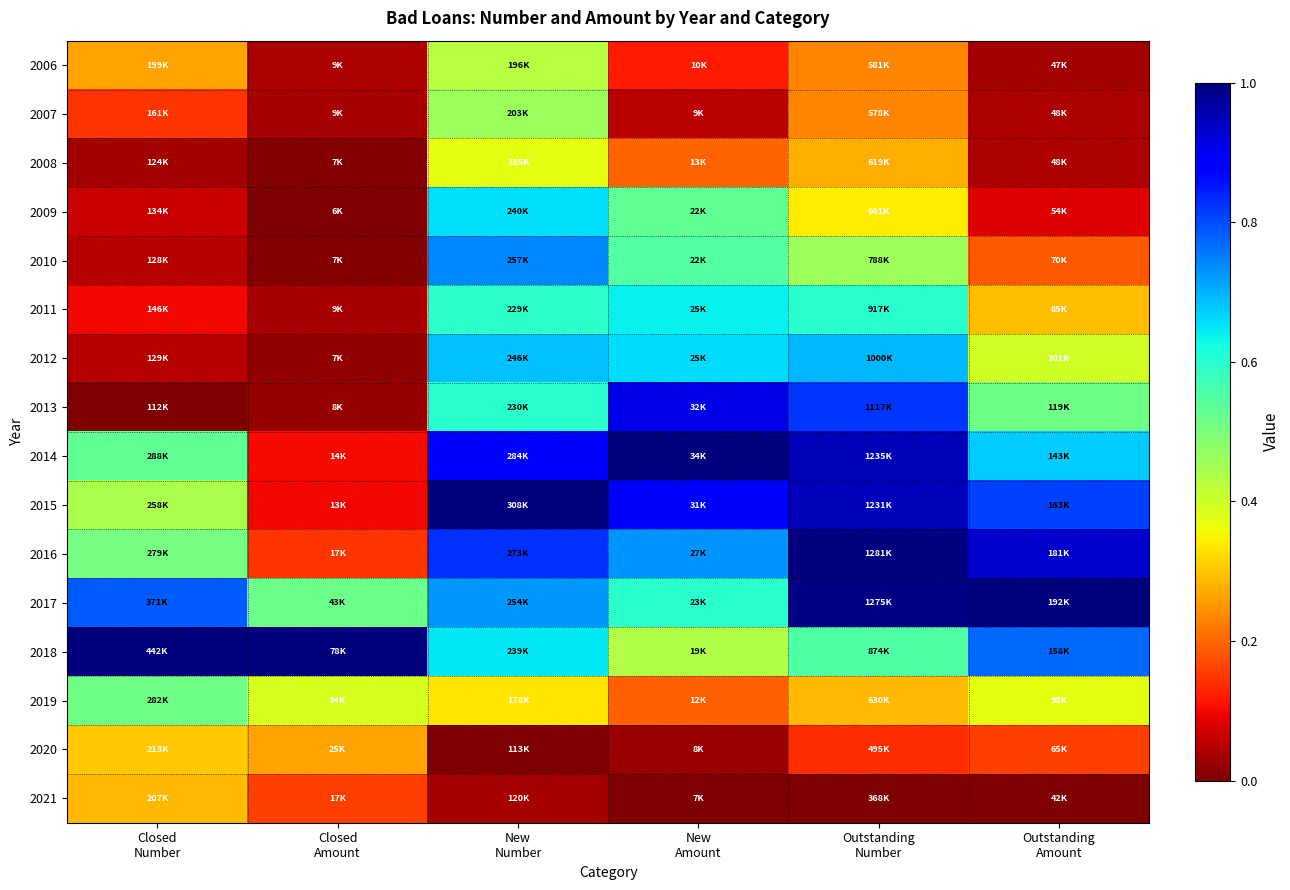

Reading left to right, list all the values displayed in this chart.

2006: Closed
Number=0.3	Closed
Amount=0.0	New
Number=0.4	New
Amount=0.1	Outstanding
Number=0.2	Outstanding
Amount=0.0
2007: Closed
Number=0.1	Closed
Amount=0.0	New
Number=0.5	New
Amount=0.1	Outstanding
Number=0.2	Outstanding
Amount=0.0
2008: Closed
Number=0.0	Closed
Amount=0.0	New
Number=0.4	New
Amount=0.2	Outstanding
Number=0.3	Outstanding
Amount=0.0
2009: Closed
Number=0.1	Closed
Amount=0.0	New
Number=0.7	New
Amount=0.5	Outstanding
Number=0.3	Outstanding
Amount=0.1
2010: Closed
Number=0.0	Closed
Amount=0.0	New
Number=0.7	New
Amount=0.5	Outstanding
Number=0.5	Outstanding
Amount=0.2
2011: Closed
Number=0.1	Closed
Amount=0.0	New
Number=0.6	New
Amount=0.6	Outstanding
Number=0.6	Outstanding
Amount=0.3
2012: Closed
Number=0.0	Closed
Amount=0.0	New
Number=0.7	New
Amount=0.7	Outstanding
Number=0.7	Outstanding
Amount=0.4
2013: Closed
Number=0.0	Closed
Amount=0.0	New
Number=0.6	New
Amount=0.9	Outstanding
Number=0.8	Outstanding
Amount=0.5
2014: Closed
Number=0.5	Closed
Amount=0.1	New
Number=0.9	New
Amount=1.0	Outstanding
Number=0.9	Outstanding
Amount=0.7
2015: Closed
Number=0.4	Closed
Amount=0.1	New
Number=1.0	New
Amount=0.9	Outstanding
Number=0.9	Outstanding
Amount=0.8
2016: Closed
Number=0.5	Closed
Amount=0.1	New
Number=0.8	New
Amount=0.7	Outstanding
Number=1.0	Outstanding
Amount=0.9
2017: Closed
Number=0.8	Closed
Amount=0.5	New
Number=0.7	New
Amount=0.6	Outstanding
Number=1.0	Outstanding
Amount=1.0
2018: Closed
Number=1.0	Closed
Amount=1.0	New
Number=0.6	New
Amount=0.4	Outstanding
Number=0.6	Outstanding
Amount=0.8
2019: Closed
Number=0.5	Closed
Amount=0.4	New
Number=0.3	New
Amount=0.2	Outstanding
Number=0.3	Outstanding
Amount=0.4
2020: Closed
Number=0.3	Closed
Amount=0.3	New
Number=0.0	New
Amount=0.0	Outstanding
Number=0.1	Outstanding
Amount=0.2
2021: Closed
Number=0.3	Closed
Amount=0.2	New
Number=0.0	New
Amount=0.0	Outstanding
Number=0.0	Outstanding
Amount=0.0